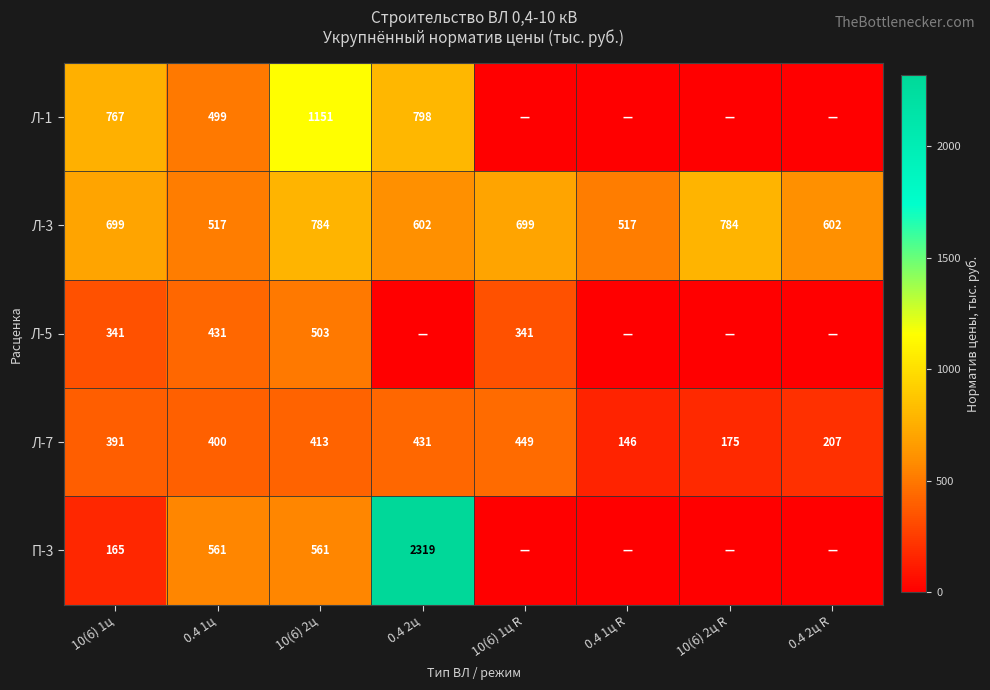

How many series are shown in this chart?

5